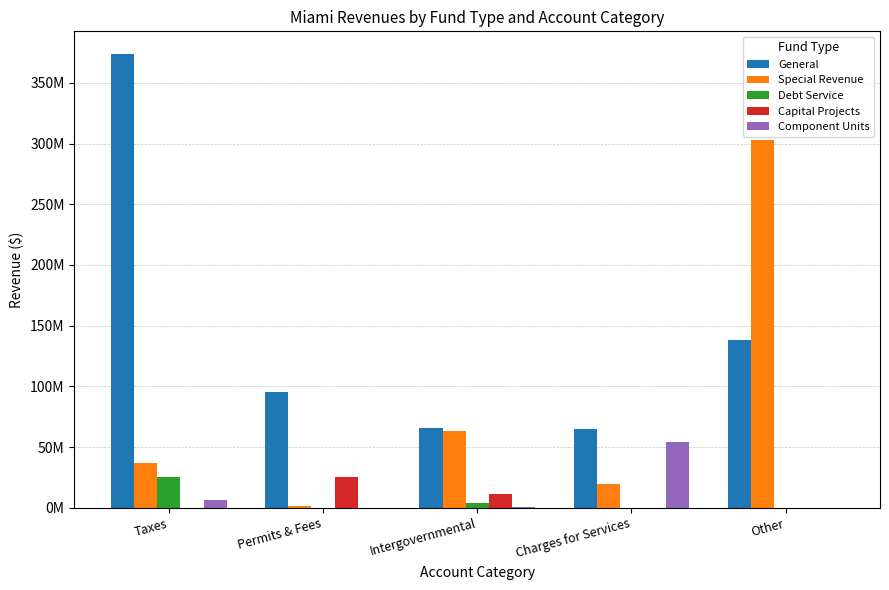

Are the bars grouped side by side (vs. stacked)?

Yes